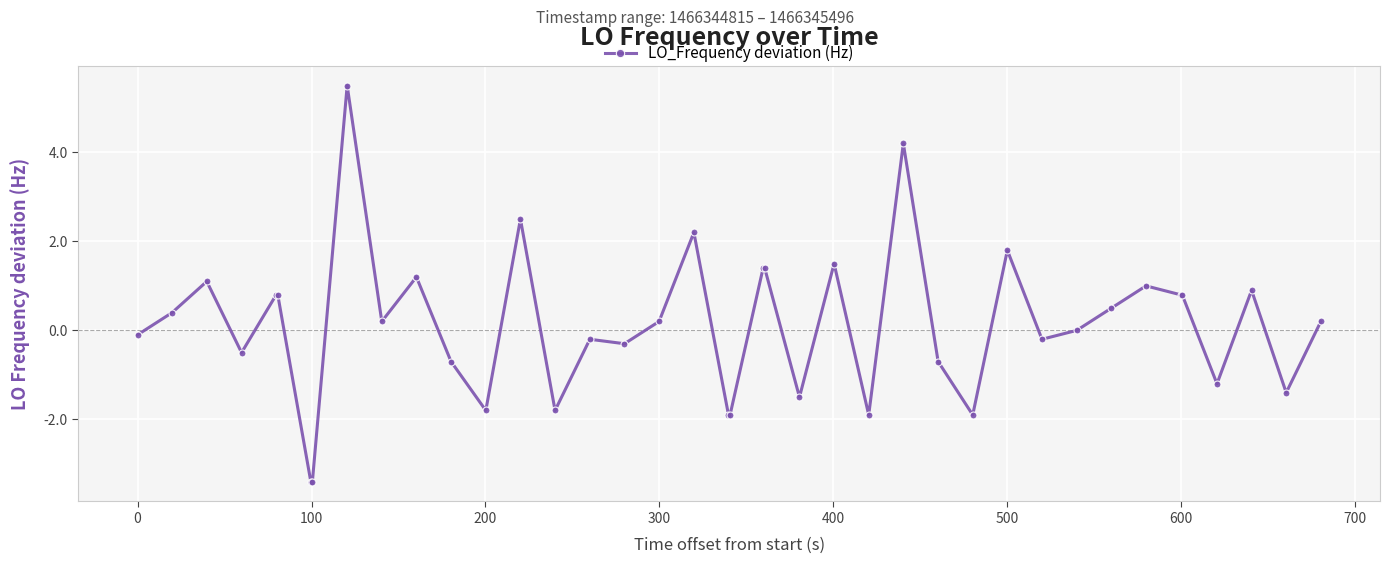

How many distinct data groups are displayed?

1